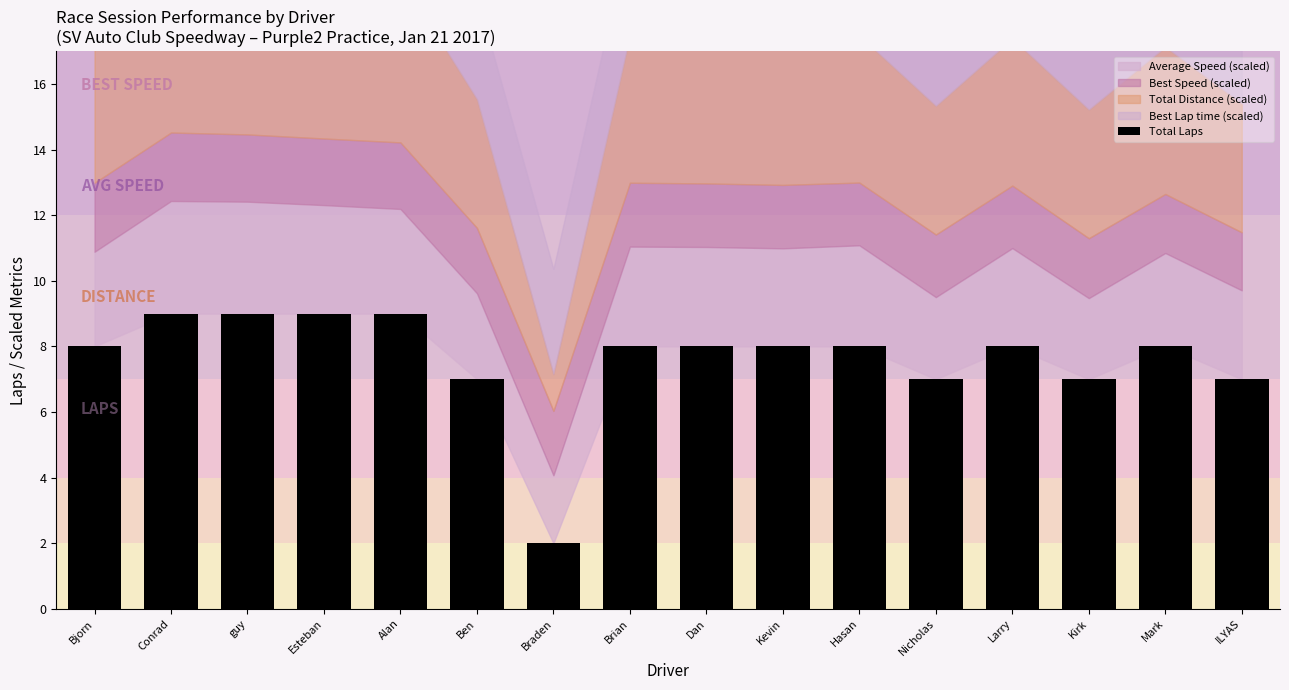

What is the change in value from Ben to Mark?

+1